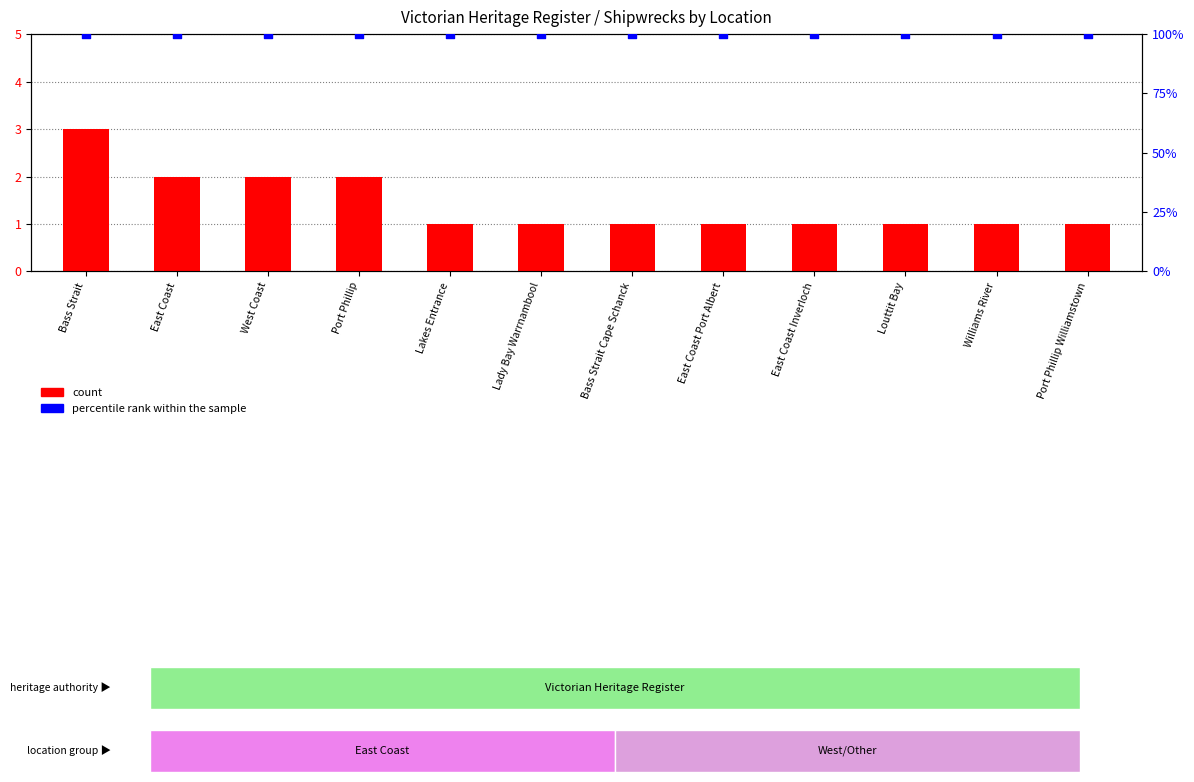

At how many categories does at least one series exceed 57?

12